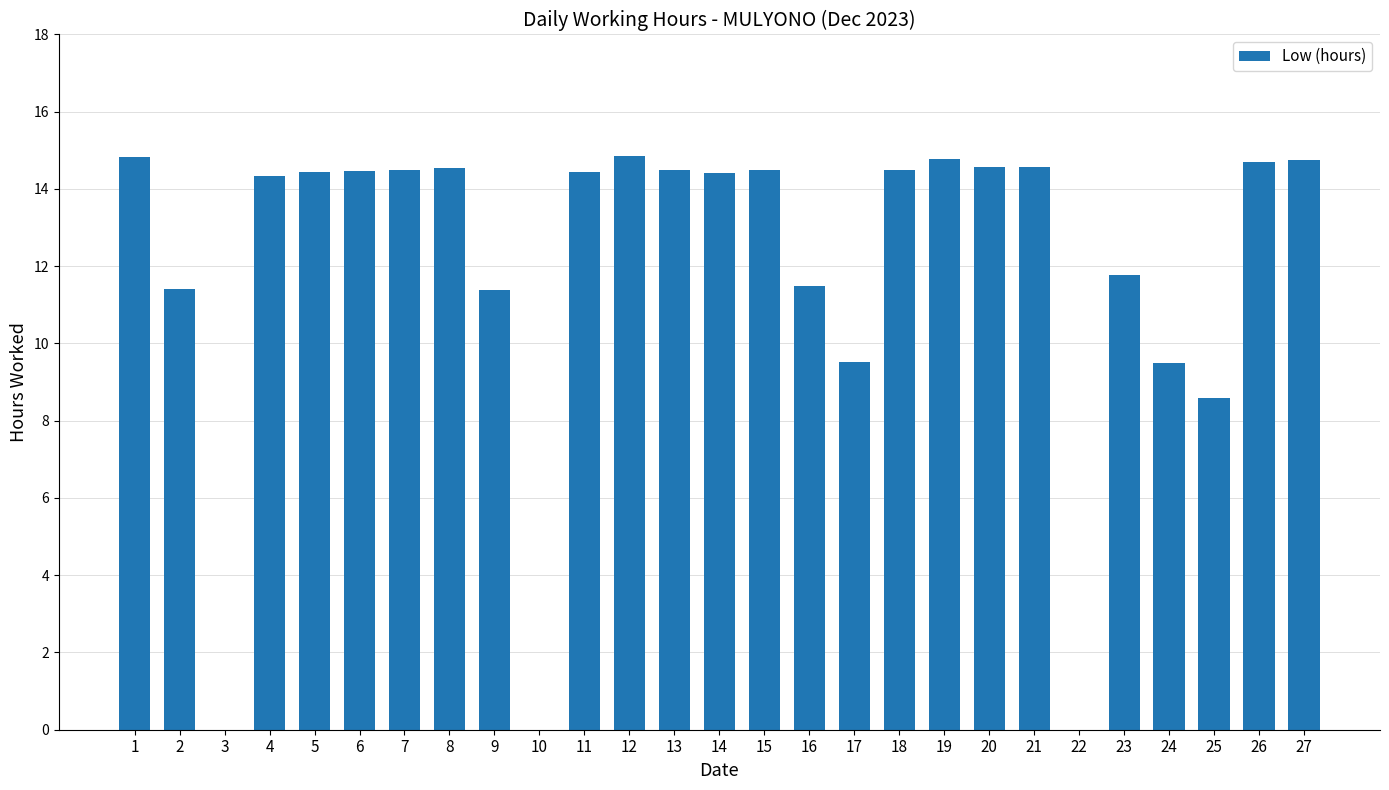

What is the change in value from 7 to 25?

-5.9